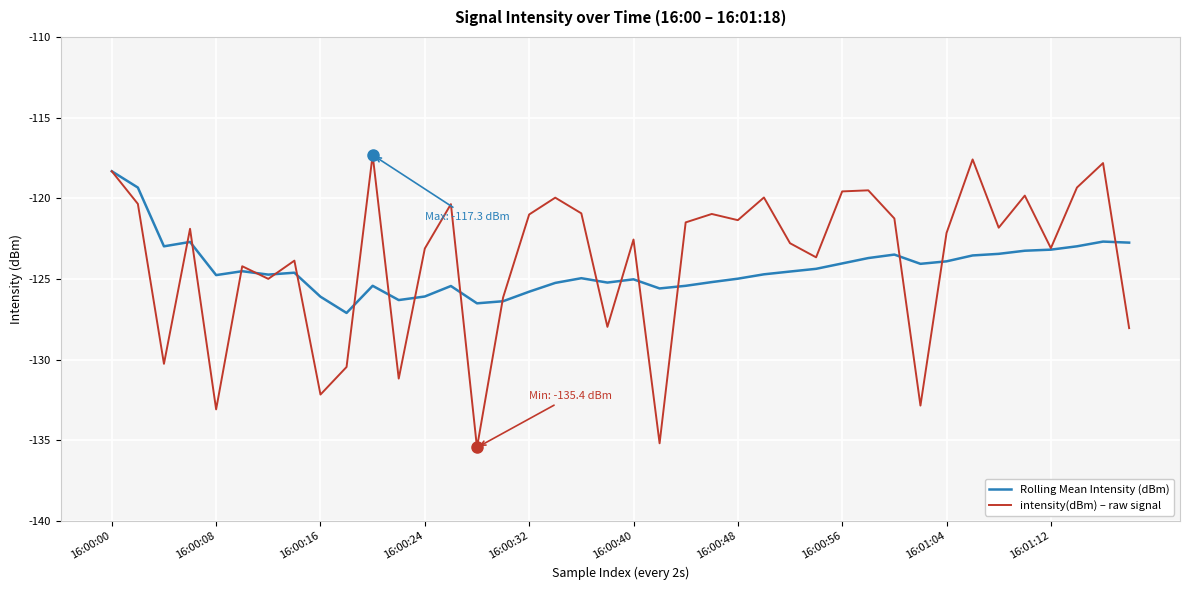

What is the maximum value shown in the chart?

-117.3